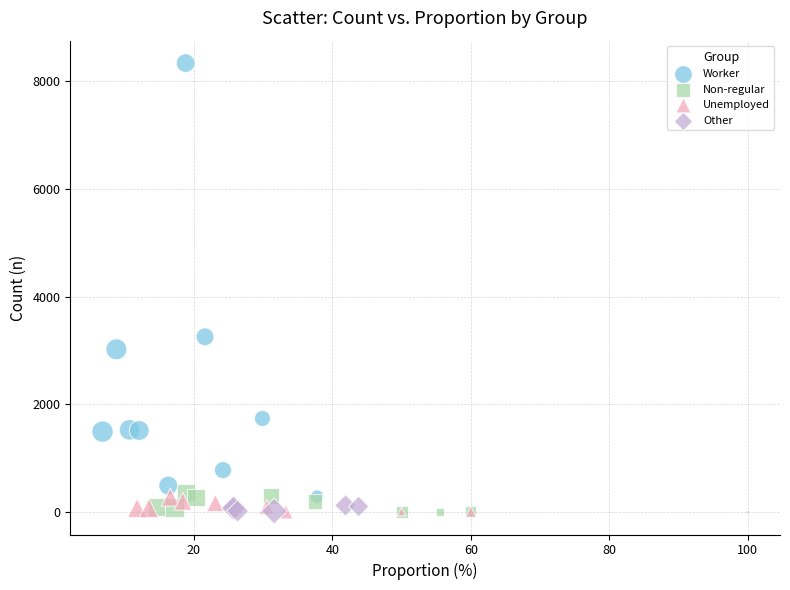

Which series reaches the maximum Y coordinate?

Worker